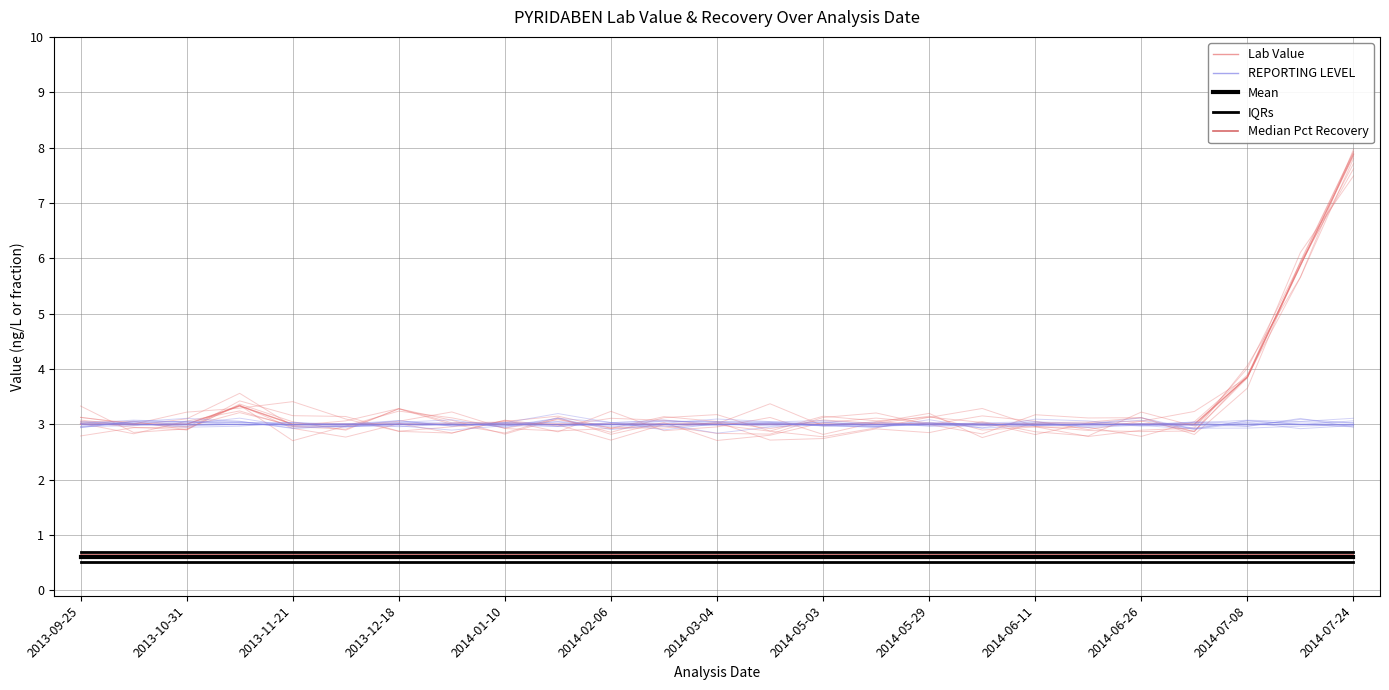

How many data points does each series have?

25